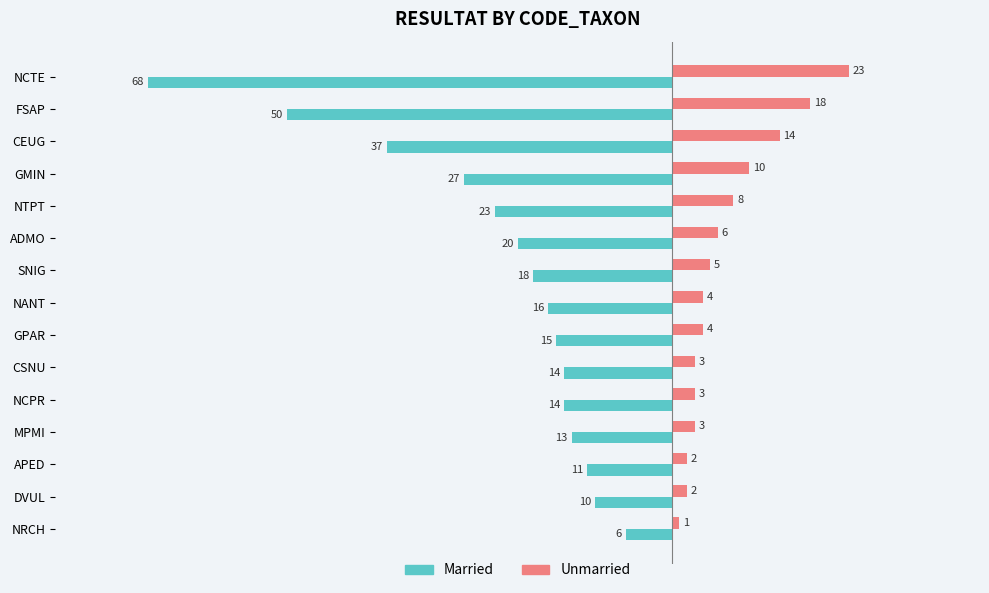

What is the difference between the highest and lowest values at NRCH?

7